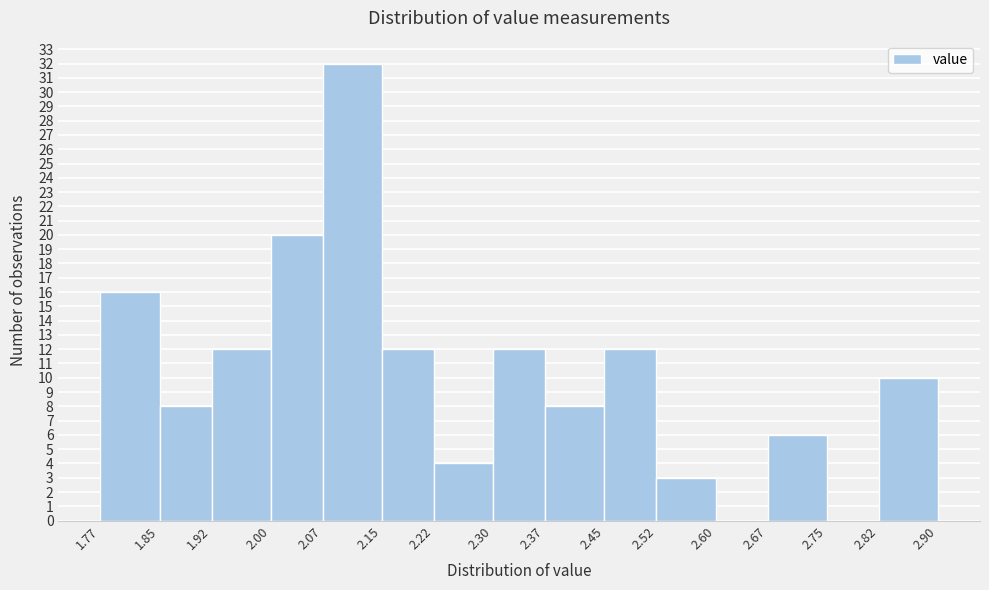

What is the height of the bar covering 2.67 to 2.75 on the x-axis? The values are not printed on the chart, so give them approximately, as read against the axis.

6